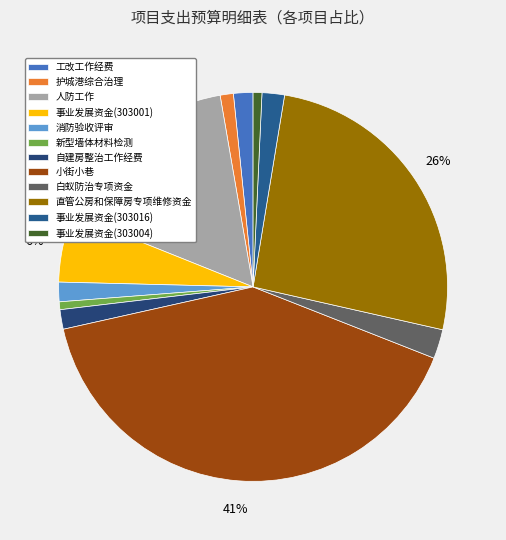

What is the total percentage of 直管公房和保障房专项维修资金 and 事业发展资金(303016)?

27.8%